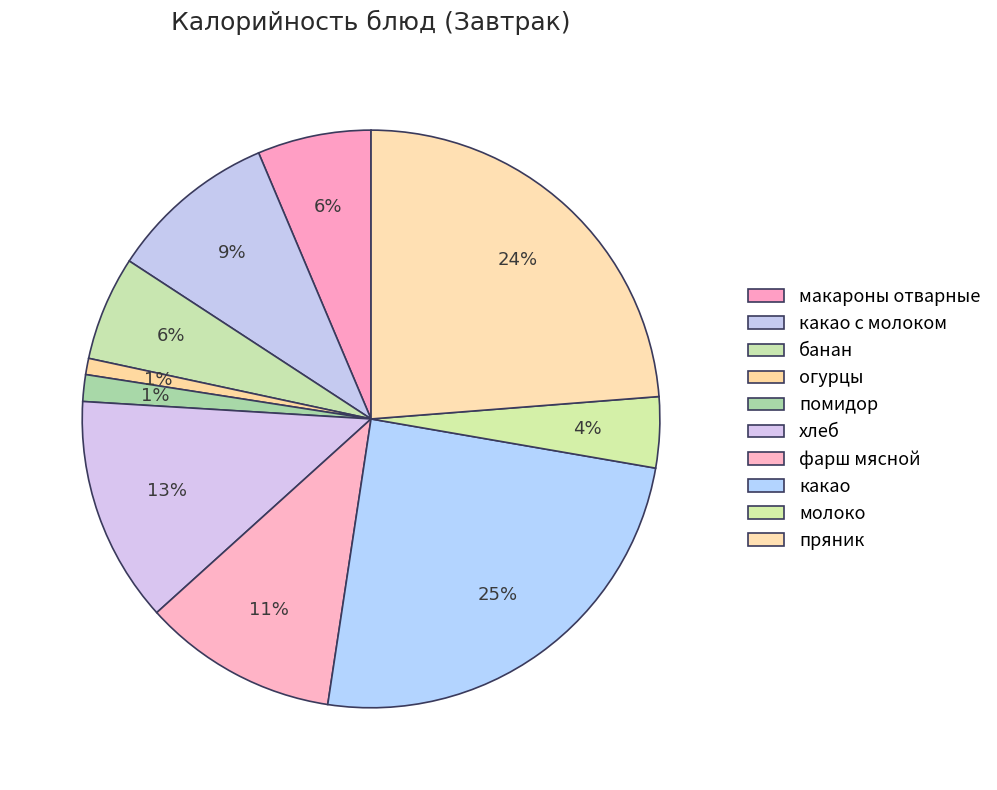

What is the largest slice in the pie chart?

какао